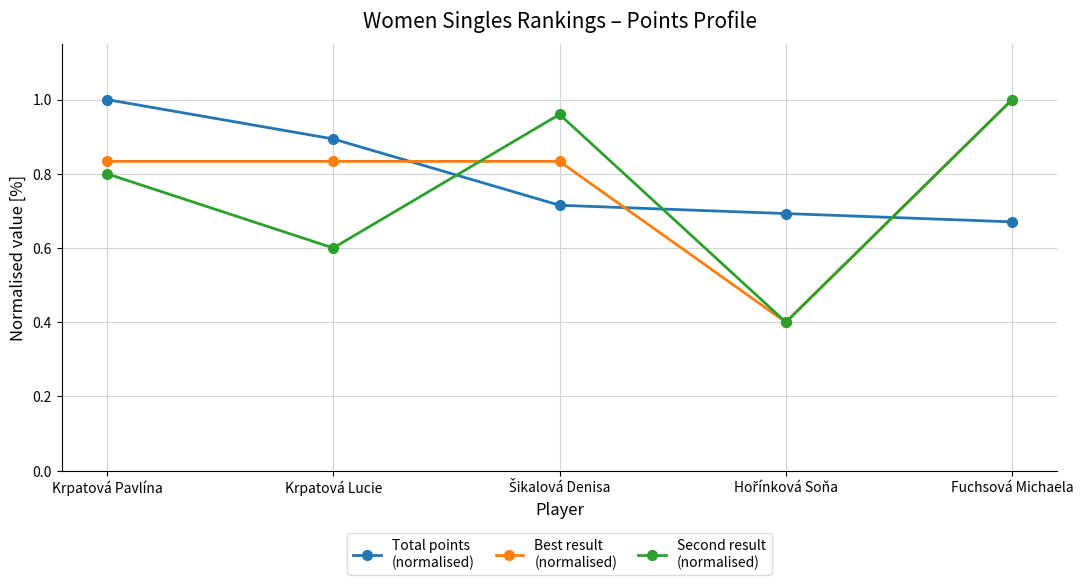

What is the label of the 5th point from the left?

Fuchsová Michaela